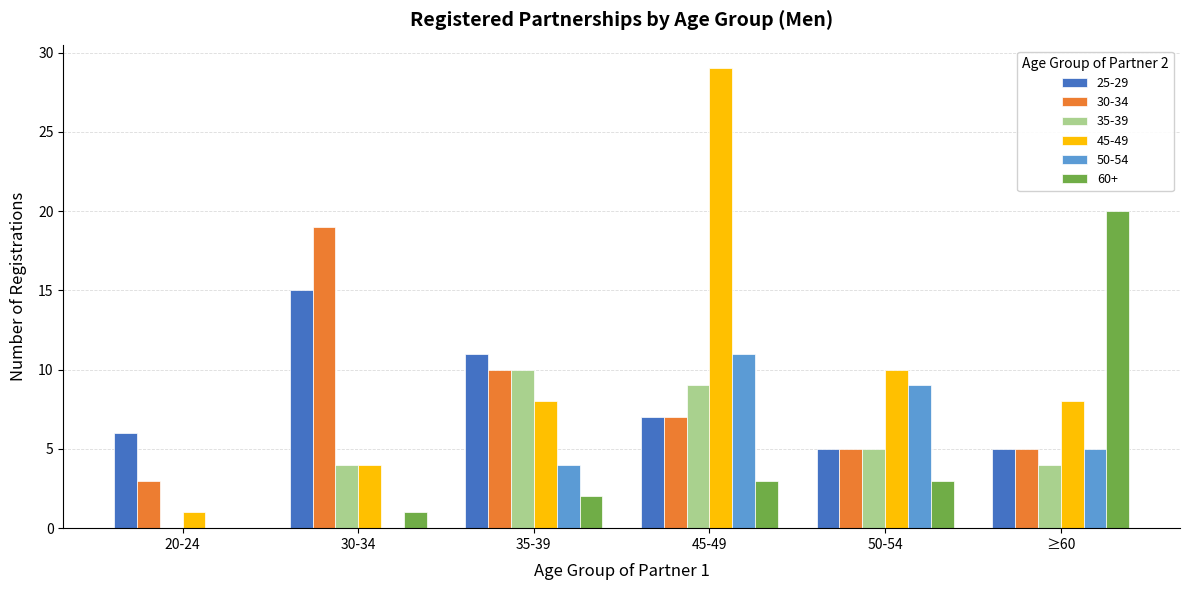

True or false: 60+ has a value of 3 at 50-54.

True